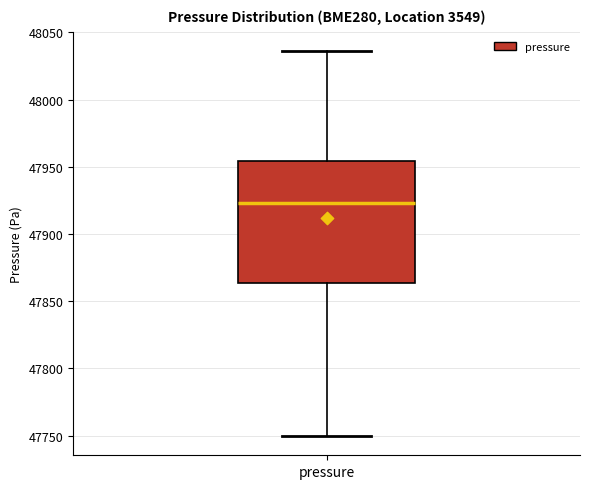

Transcribe this box plot: give where the median line is, the range the box spans, and where the two whiskers end, as read against the y-axis. The values are not printed on the chart, so give them approximately, as read against the axis.

median 47925, box 47865 to 47955, whiskers 47750 to 48035